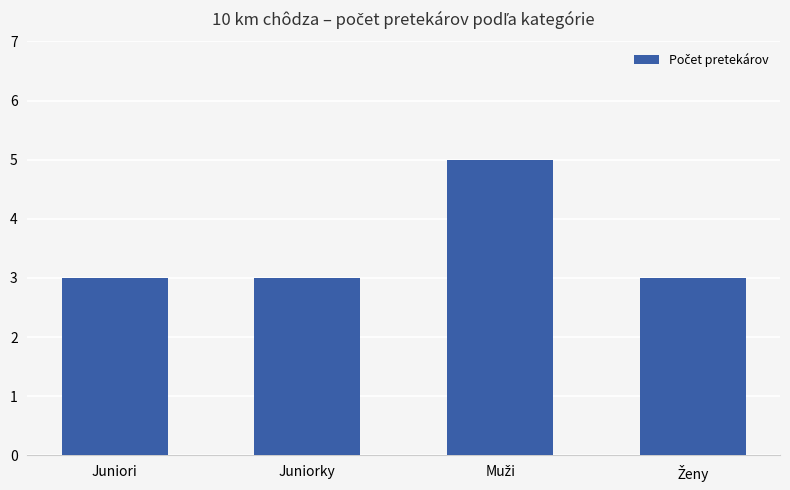

What is the smallest value displayed?

3